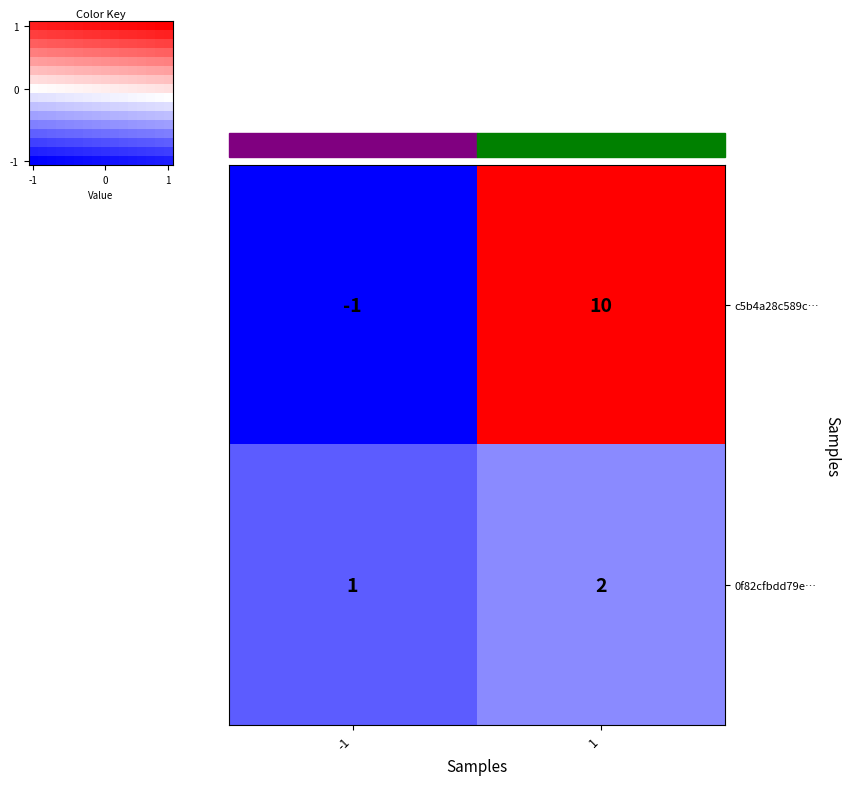

What is the sum of all 0f82cfbdd79e… values?

3